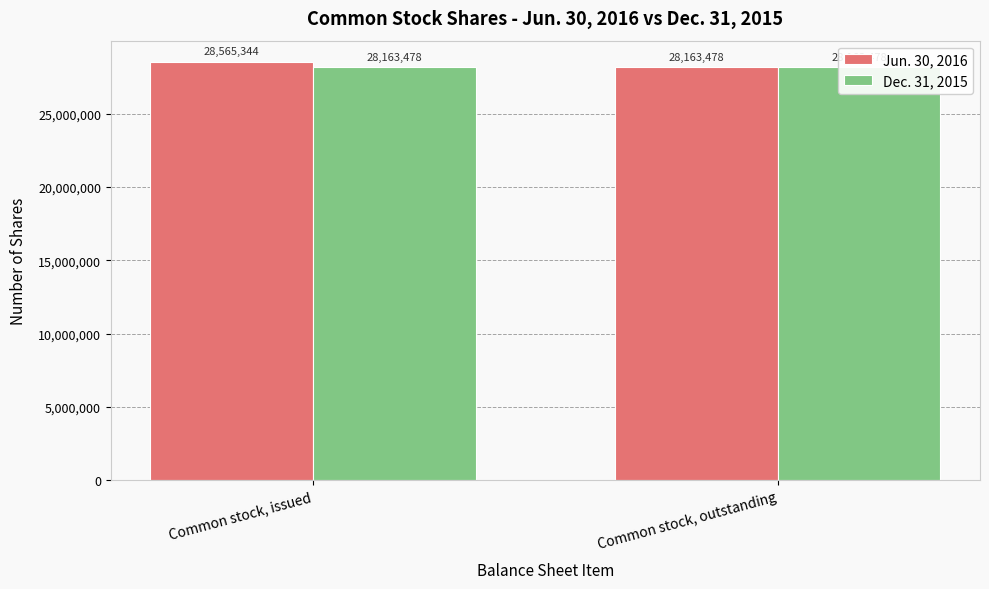

Between Common stock, issued and Common stock, outstanding, which series saw the biggest shift?

Jun. 30, 2016